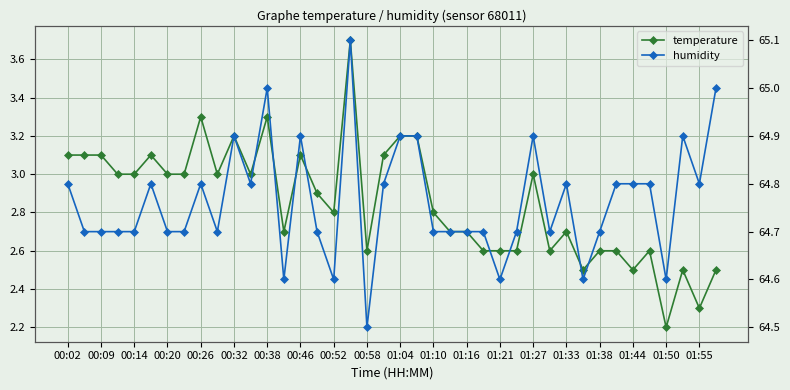

True or false: humidity and temperature intersect in this chart.

False